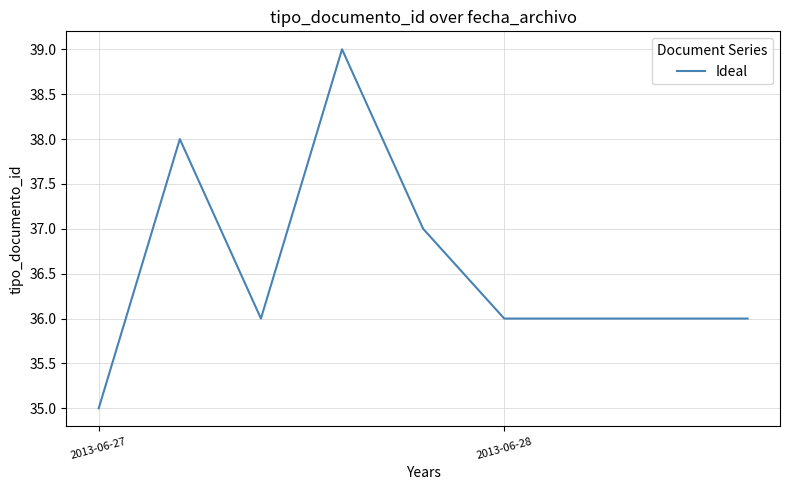

What is the greatest value displayed?

39